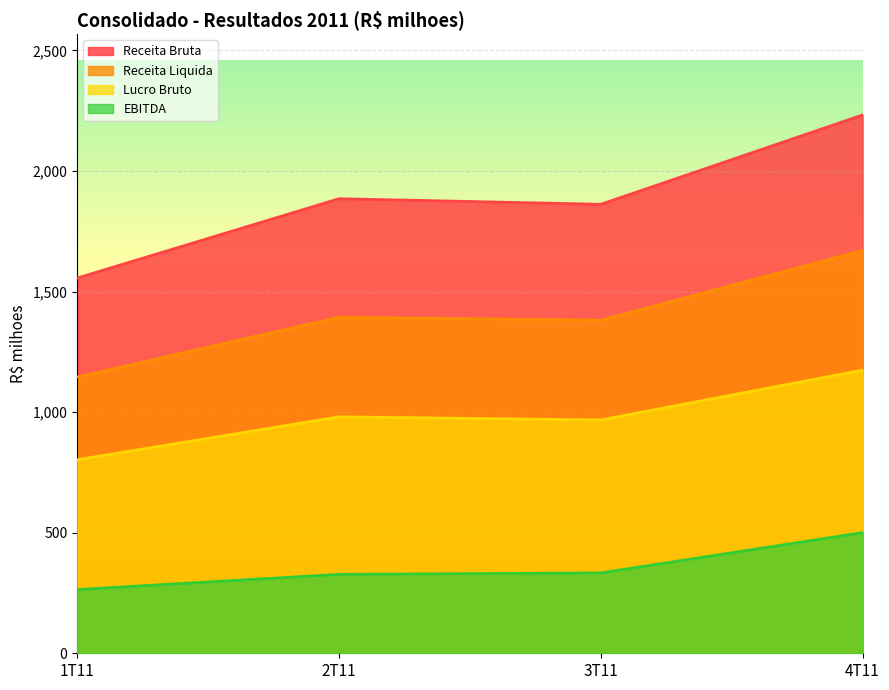

Which series has the largest total across all categories?

Receita Bruta